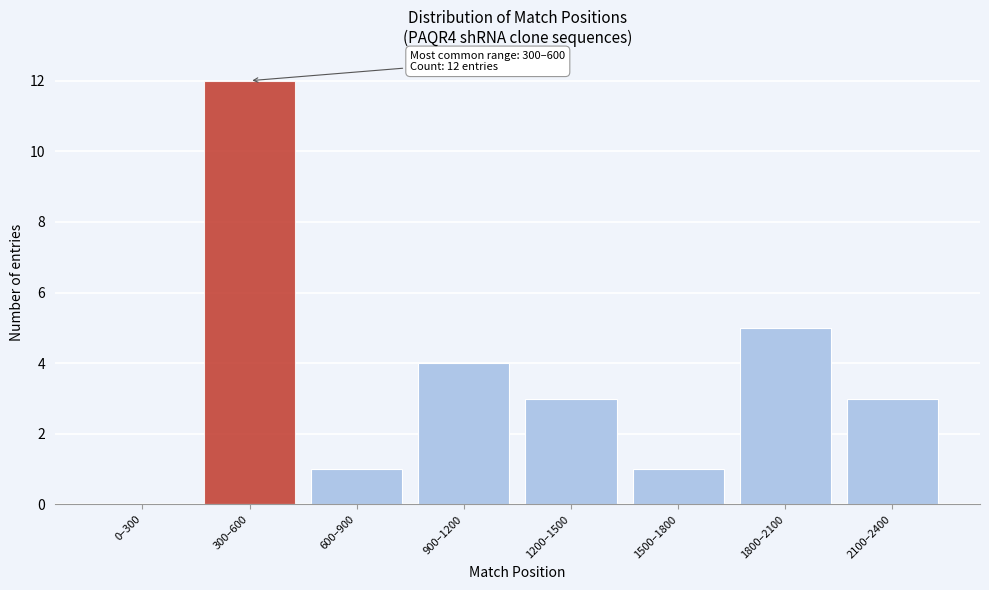

Reading left to right, what are all the values shown in this chart?

0–300=0	300–600=12	600–900=1	900–1200=4	1200–1500=3	1500–1800=1	1800–2100=5	2100–2400=3